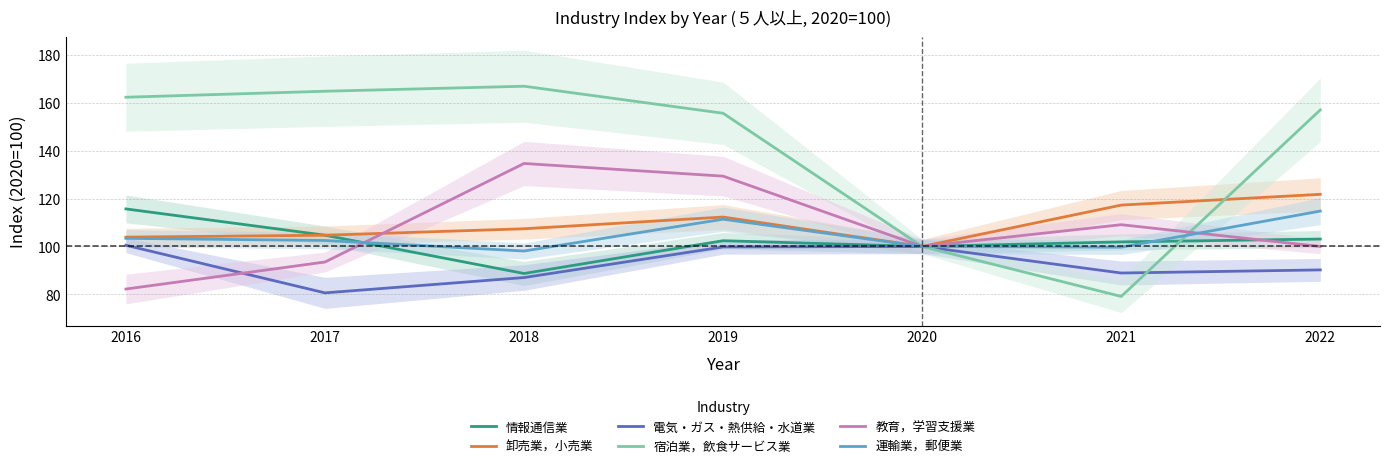

True or false: 情報通信業 has more than 1 points higher than both neighbors.

False